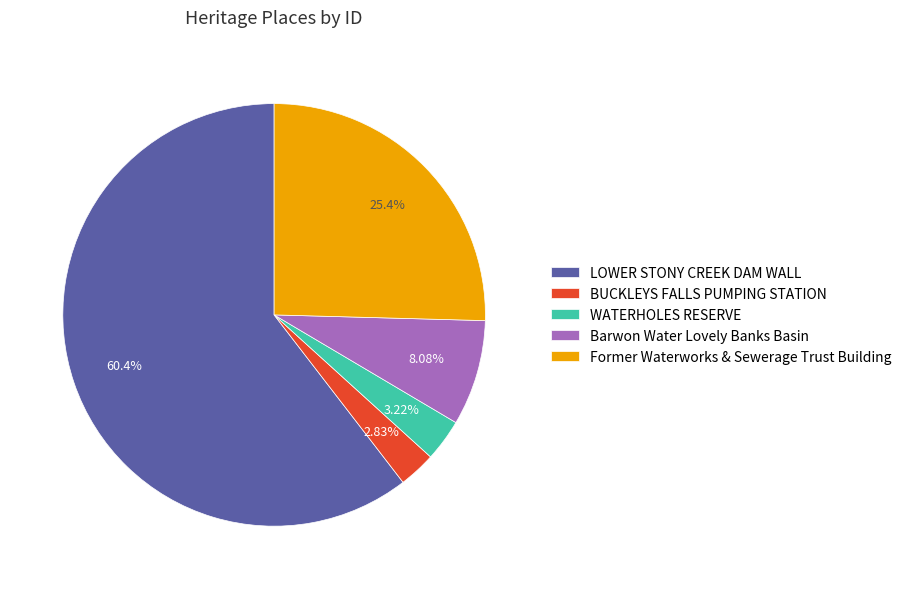

Is the sum of Former Waterworks & Sewerage Trust Building and LOWER STONY CREEK DAM WALL greater than half?

Yes